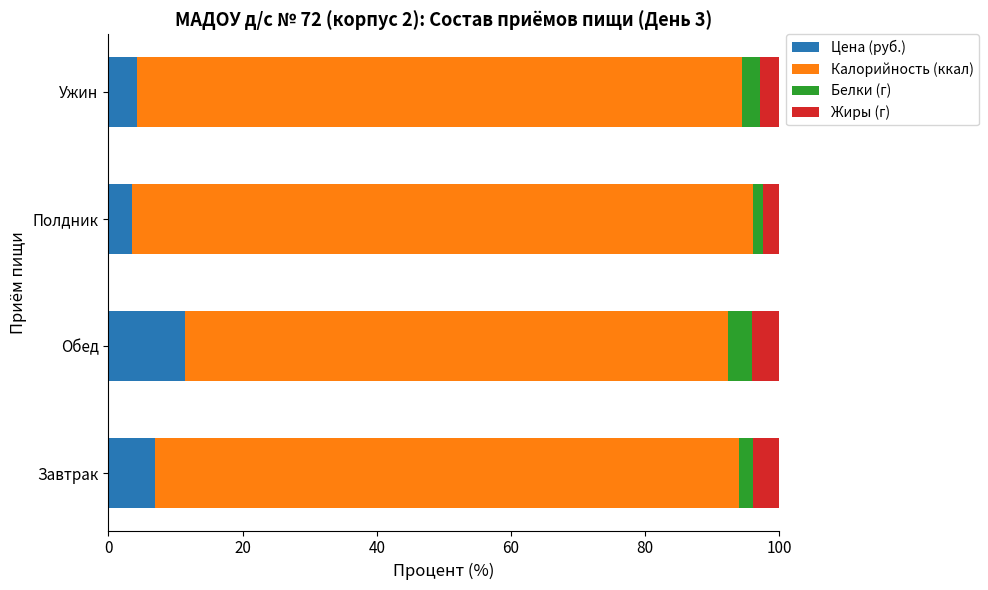

What is the difference between the second highest and minimum values in the Цена (руб.) series?

3.4